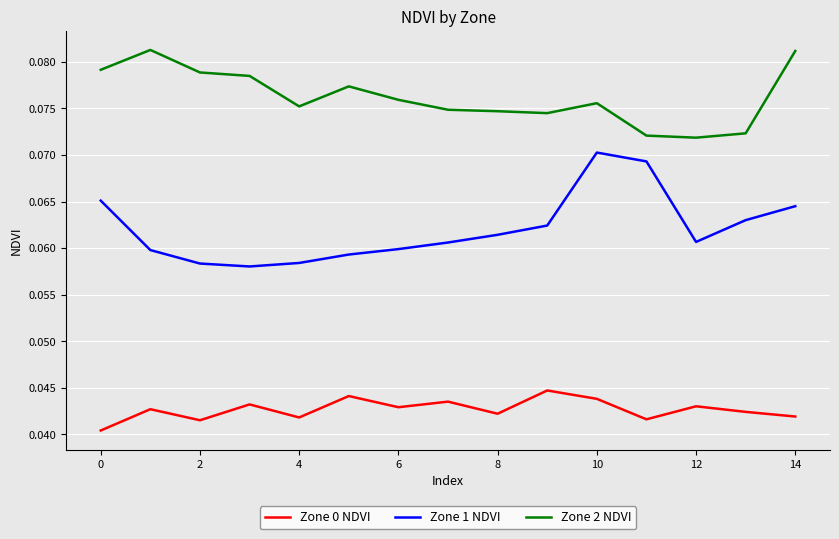

Which series has the largest total across all categories?

Zone 2 NDVI